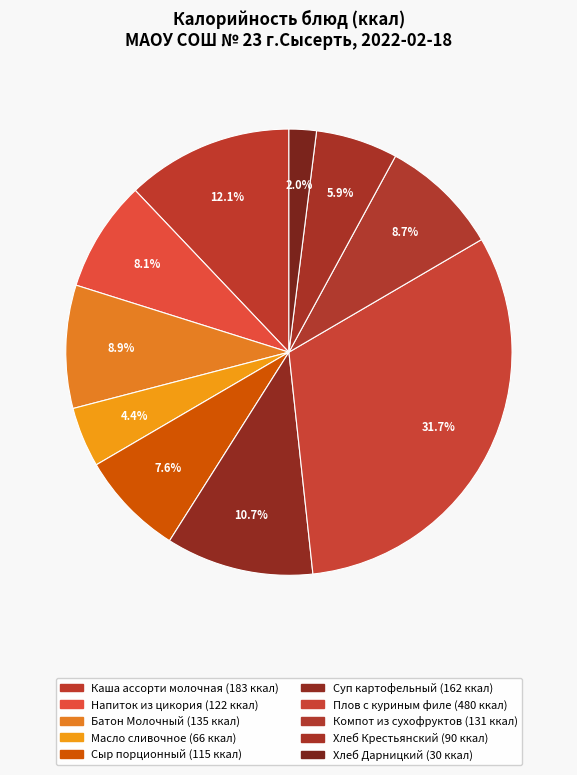

What is the change in value from Каша ассорти молочная to Плов с куриным филе?

+297